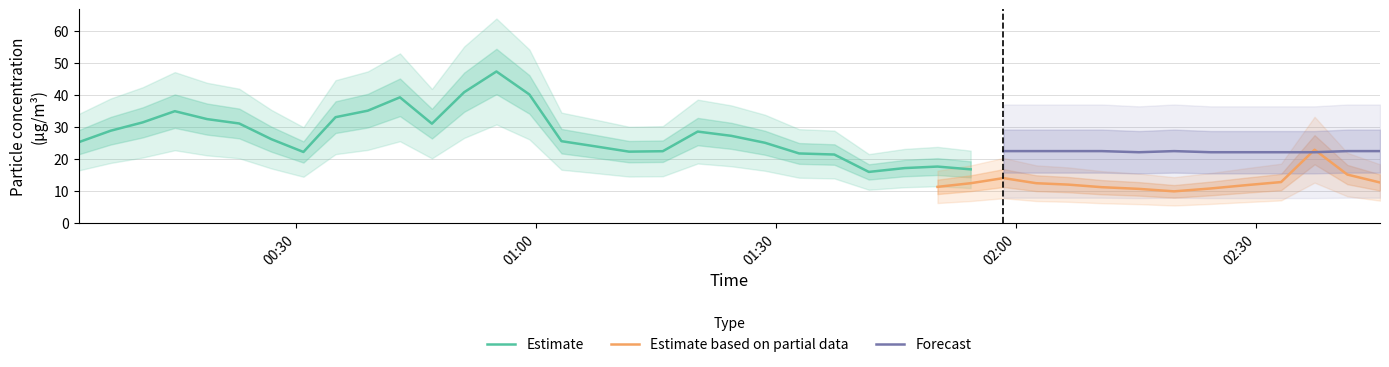

Is it true that SDS_P1 equals 12.7 at 0?

False